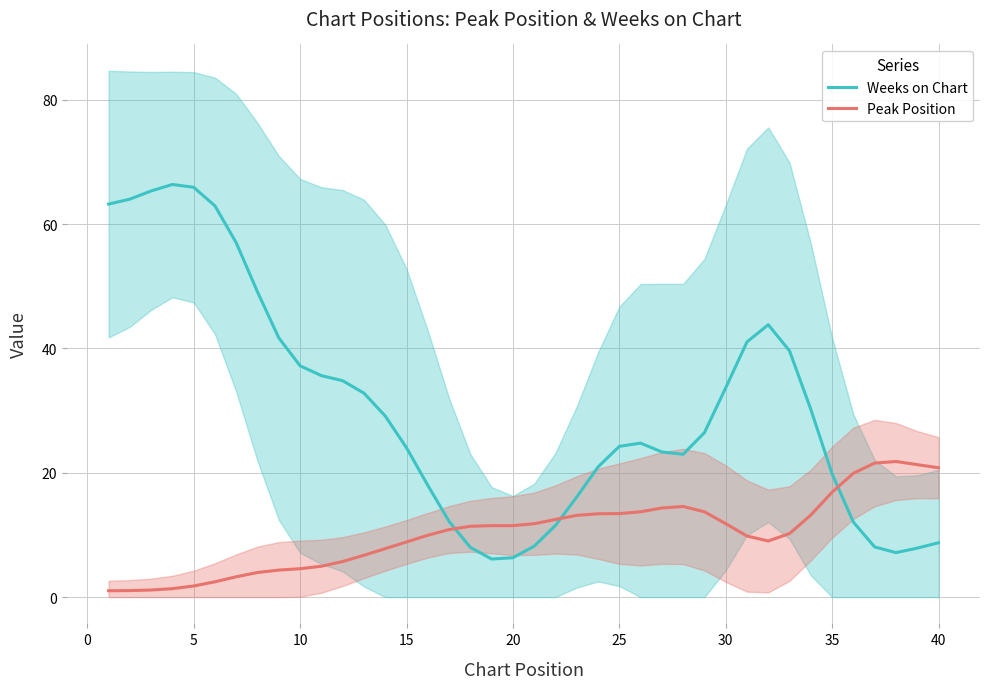

Reading left to right, list all the values displayed in this chart.

Weeks on Chart: 63.2	64.0	65.3	66.4	65.9	62.9	57.0	49.1	41.7	37.2	35.6	34.8	32.8	29.1	24.0	18.0	12.2	8.0	6.1	6.3	8.2	11.5	16.1	20.9	24.2	24.8	23.3	23.0	26.4	33.7	41.0	43.8	39.6	30.2	19.8	12.1	8.1	7.1	7.9	8.7
Peak Position: 1.0	1.0	1.1	1.4	1.8	2.5	3.3	4.0	4.3	4.6	5.0	5.7	6.7	7.8	8.9	9.9	10.9	11.4	11.5	11.5	11.8	12.5	13.1	13.4	13.4	13.7	14.3	14.6	13.7	11.8	9.8	9.0	10.2	13.2	16.9	19.9	21.6	21.8	21.3	20.8